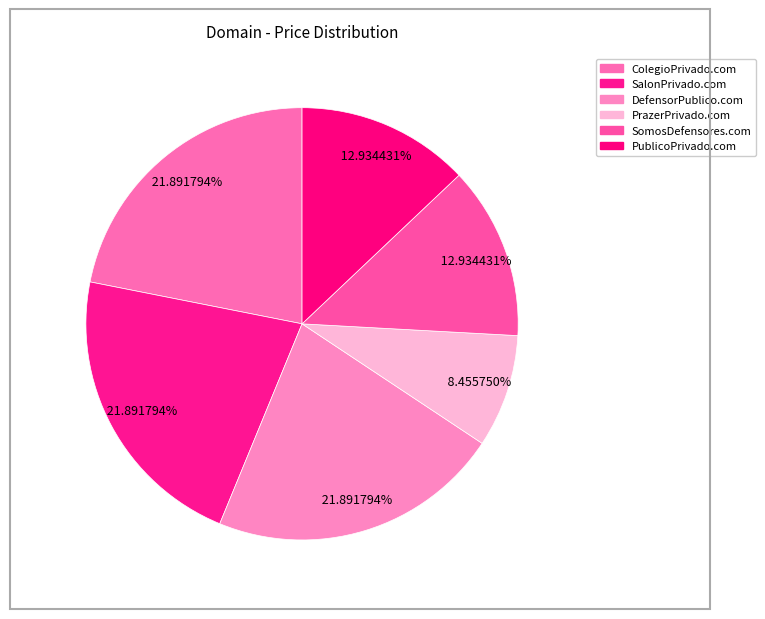

How many slices are in this pie chart?

6